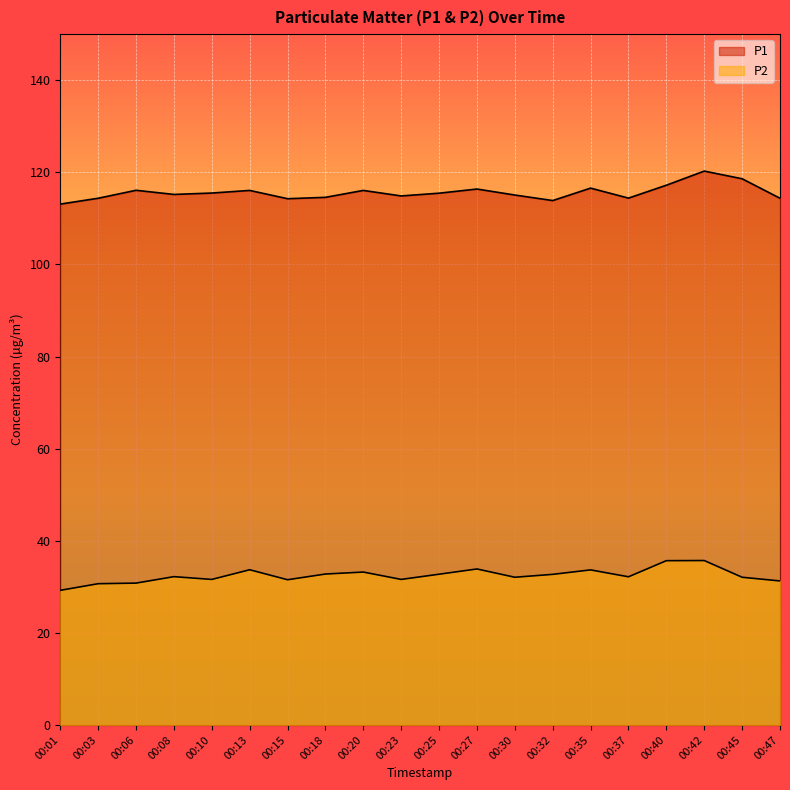

The P2 series shows 29.2 at 00:01. True or false?

True